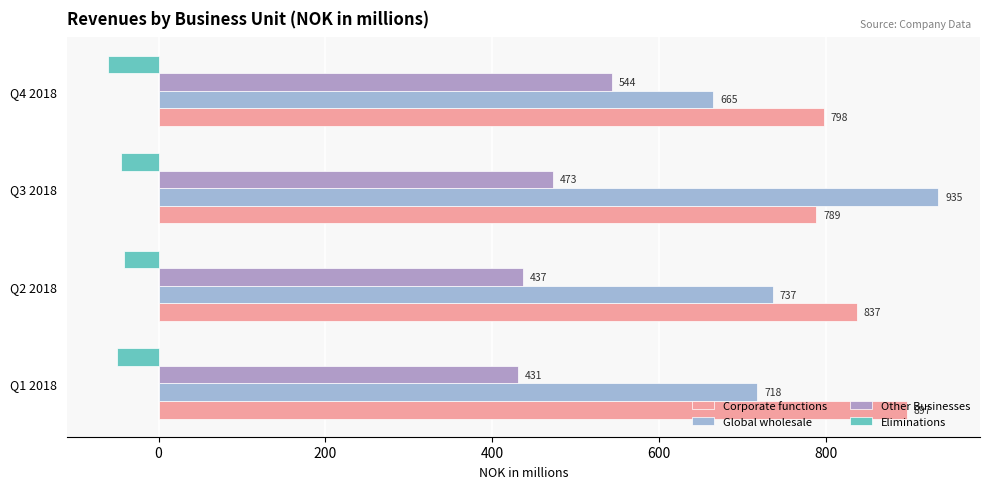

What are all the series names shown in the legend?

Corporate functions, Global wholesale, Other Businesses, Eliminations